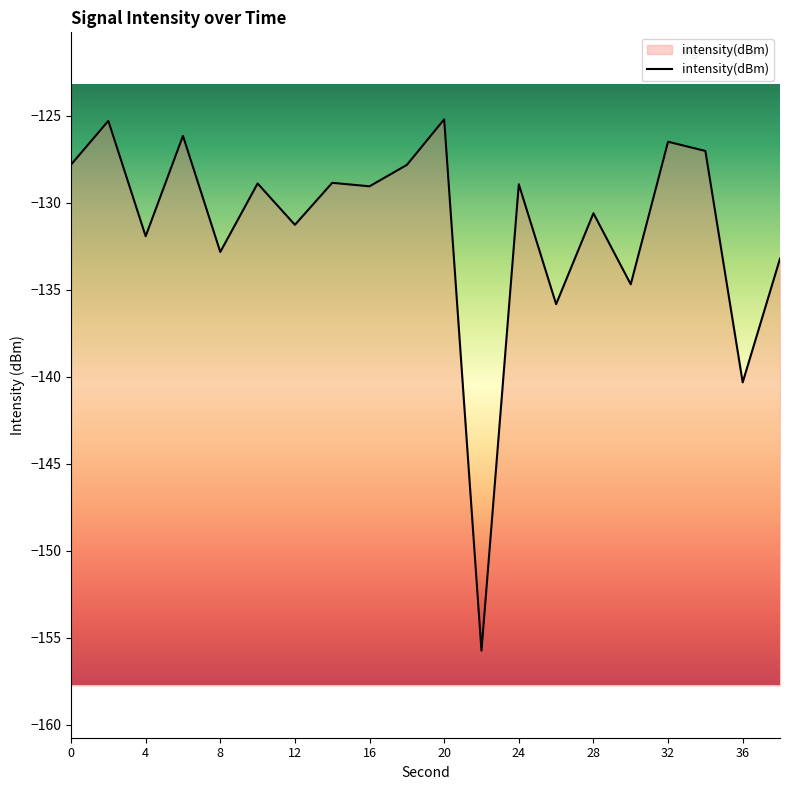

Rank the categories by value from highest to lowest.

20, 2, 6, 32, 34, 0, 18, 14, 10, 24, 16, 28, 12, 4, 8, 38, 30, 26, 36, 22